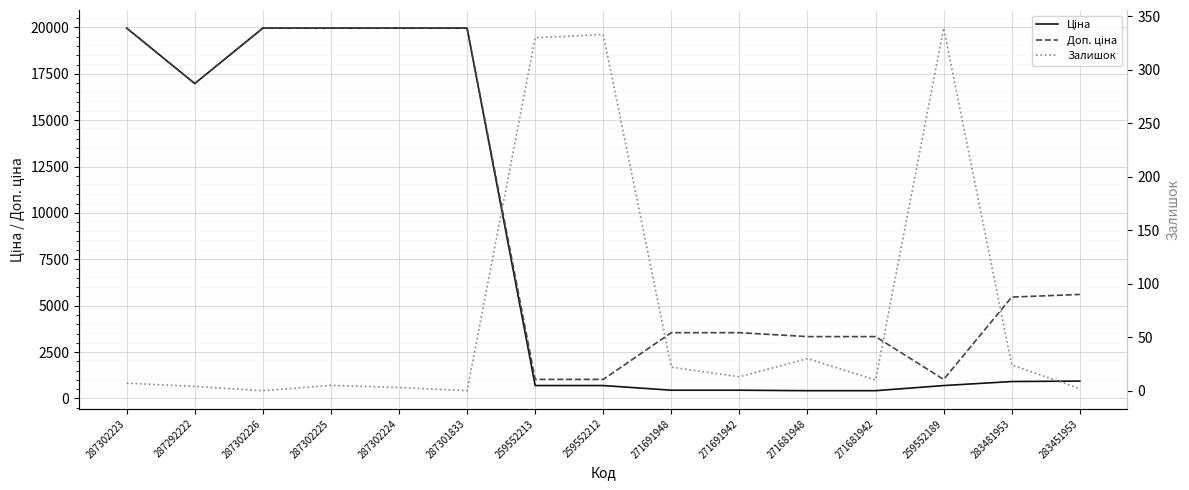

What is the spread (max minus min) of values at 287302223?

19957.2